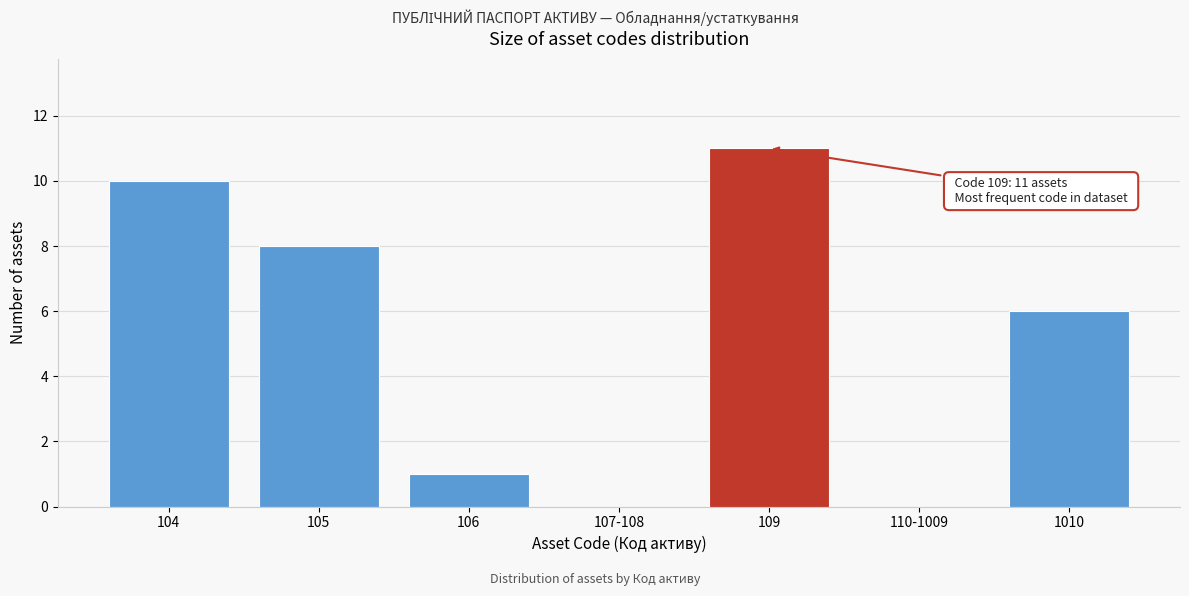

Reading left to right, extract all data points from this chart.

104=10	105=8	106=1	107-108=0	109=11	110-1009=0	1010=6